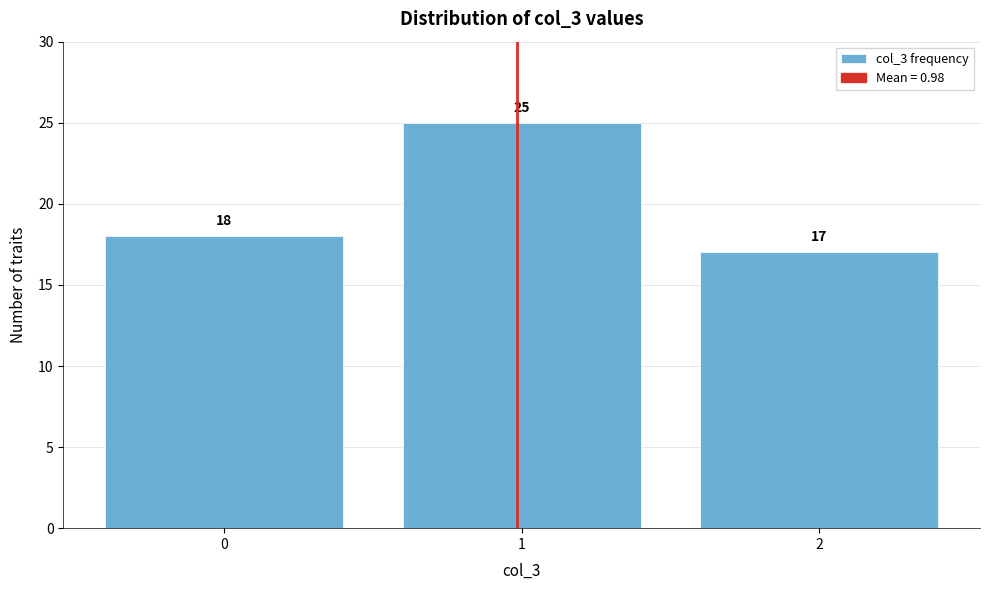

Reading left to right, transcribe all the data shown in this chart.

18	25	17